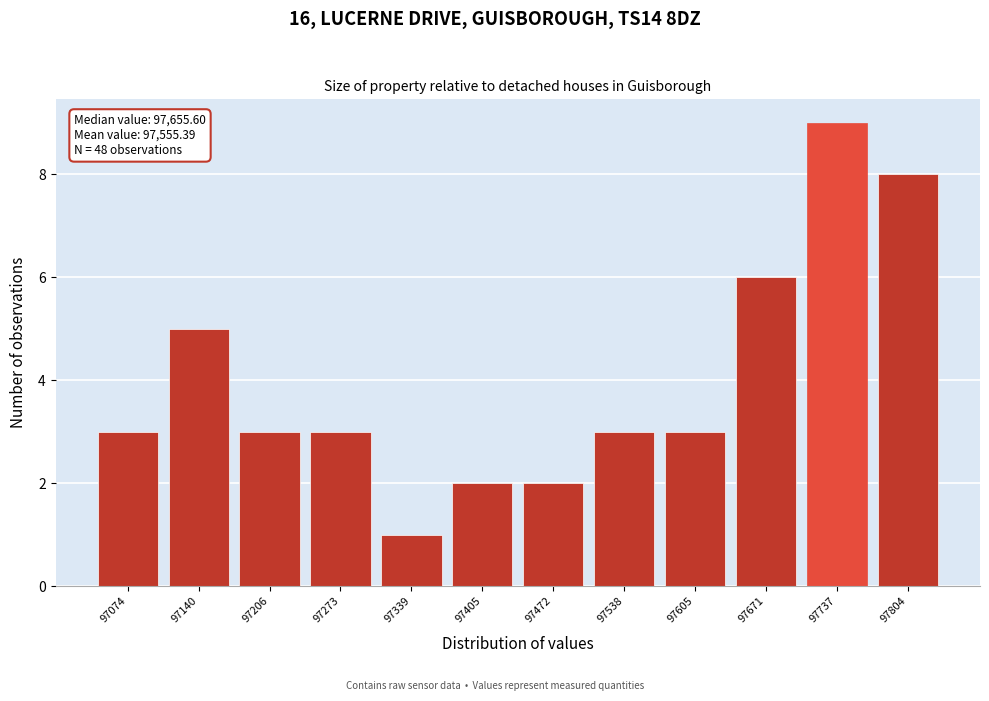

Reading left to right, extract all data points from this chart.

3	5	3	3	1	2	2	3	3	6	9	8